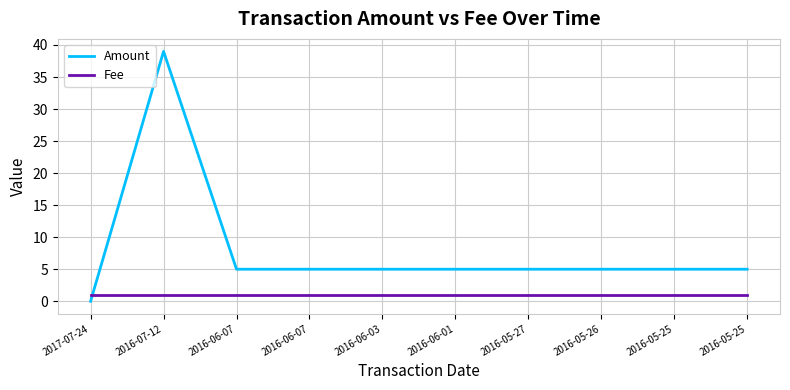

How many lines are shown in the chart?

2